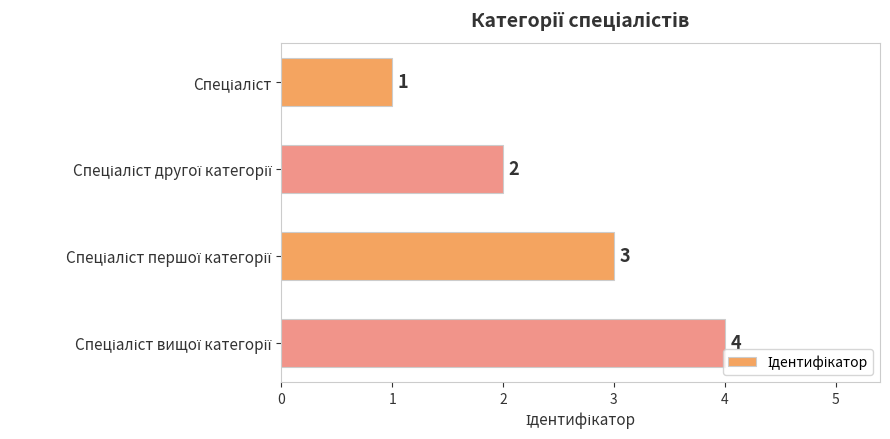

How many values are between 2 and 4?

3